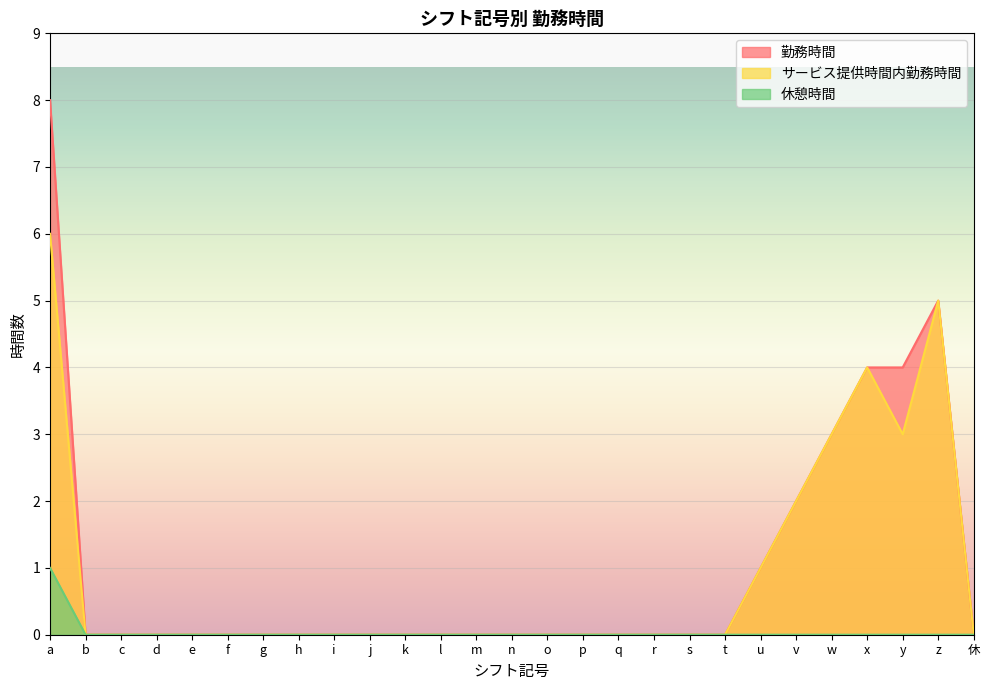

Which label corresponds to the largest value in the chart?

a